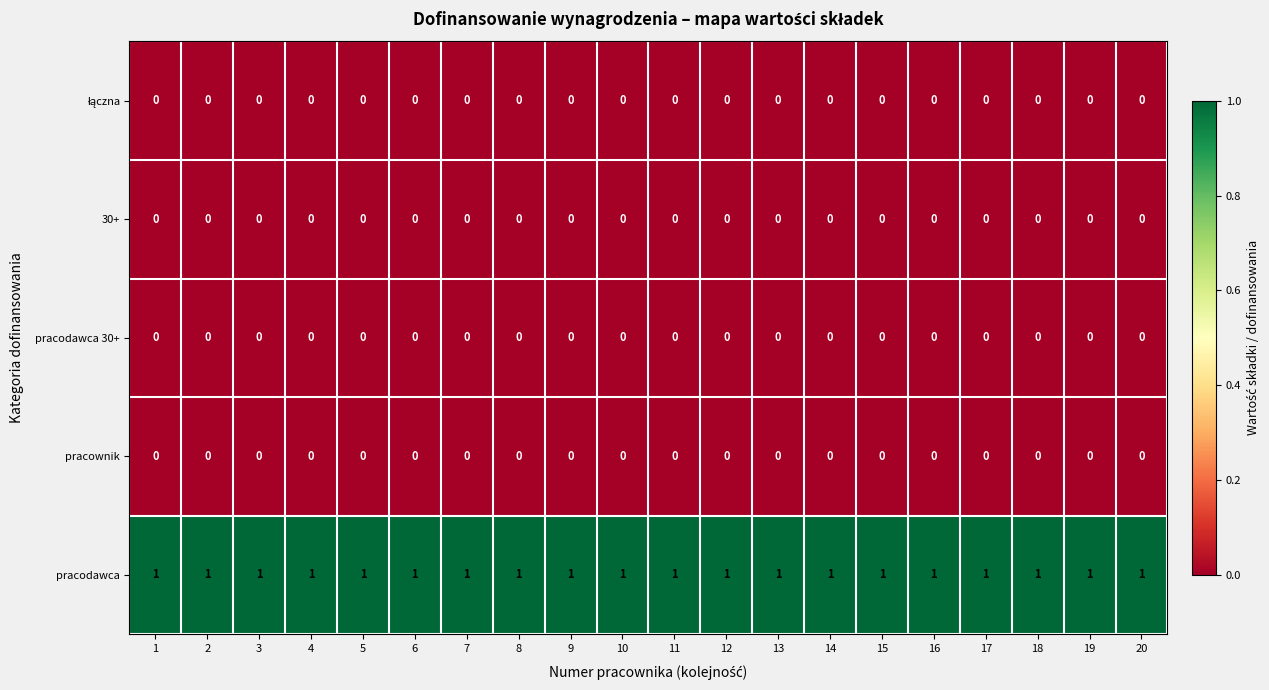

True or false: pracodawca 30+ has a value of 0 at 7.

True